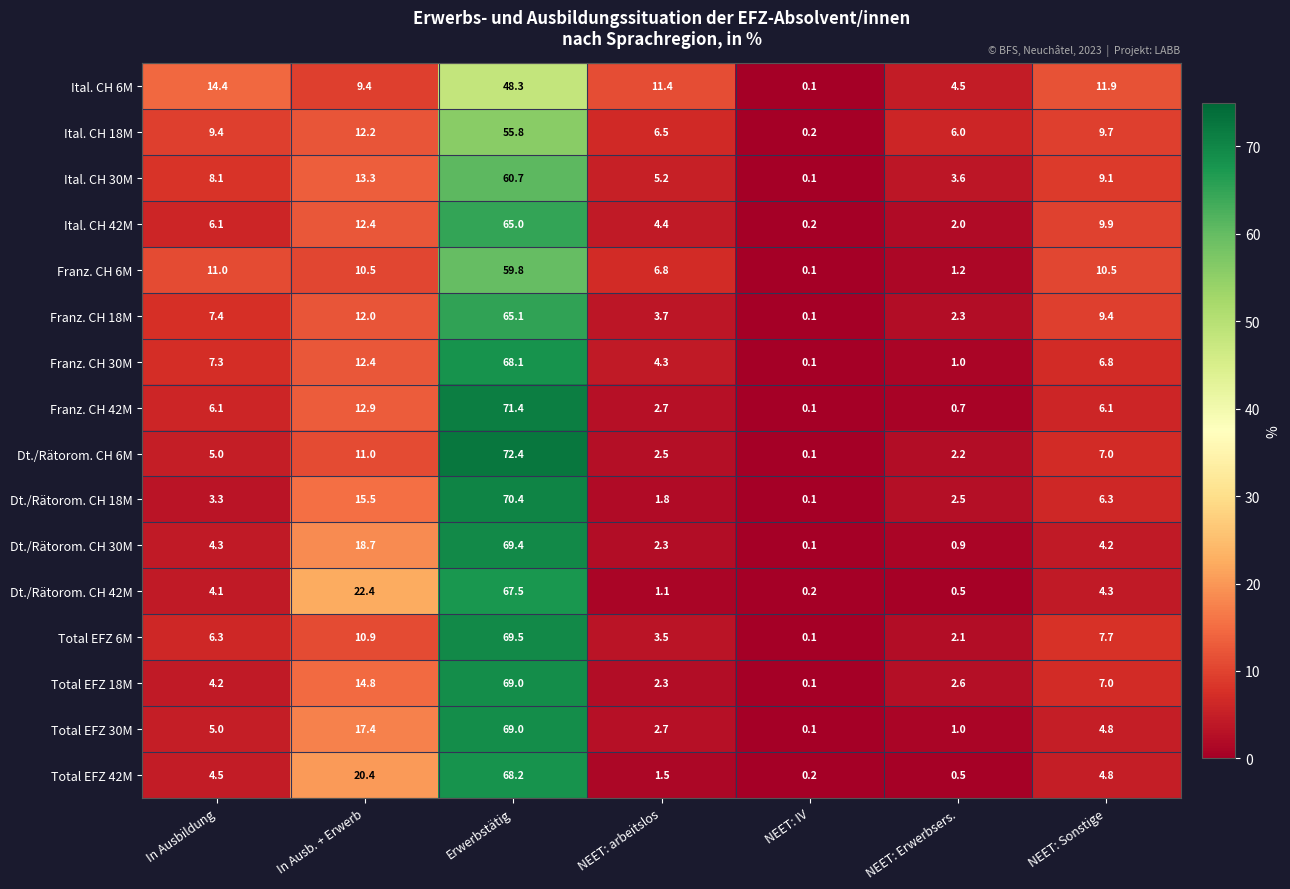

Count the number of categories in the chart.

7